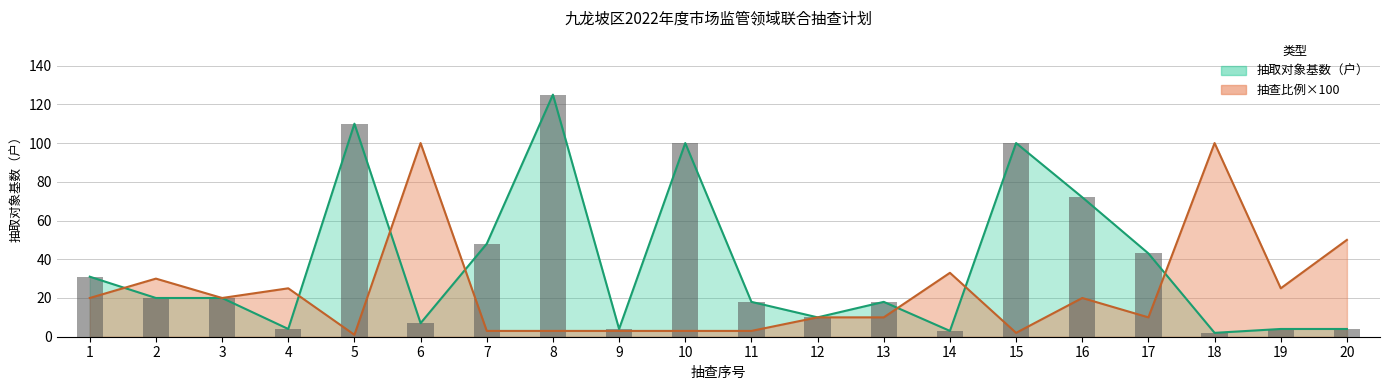

How many values in the 抽取对象基数（户） series exceed 20?

8